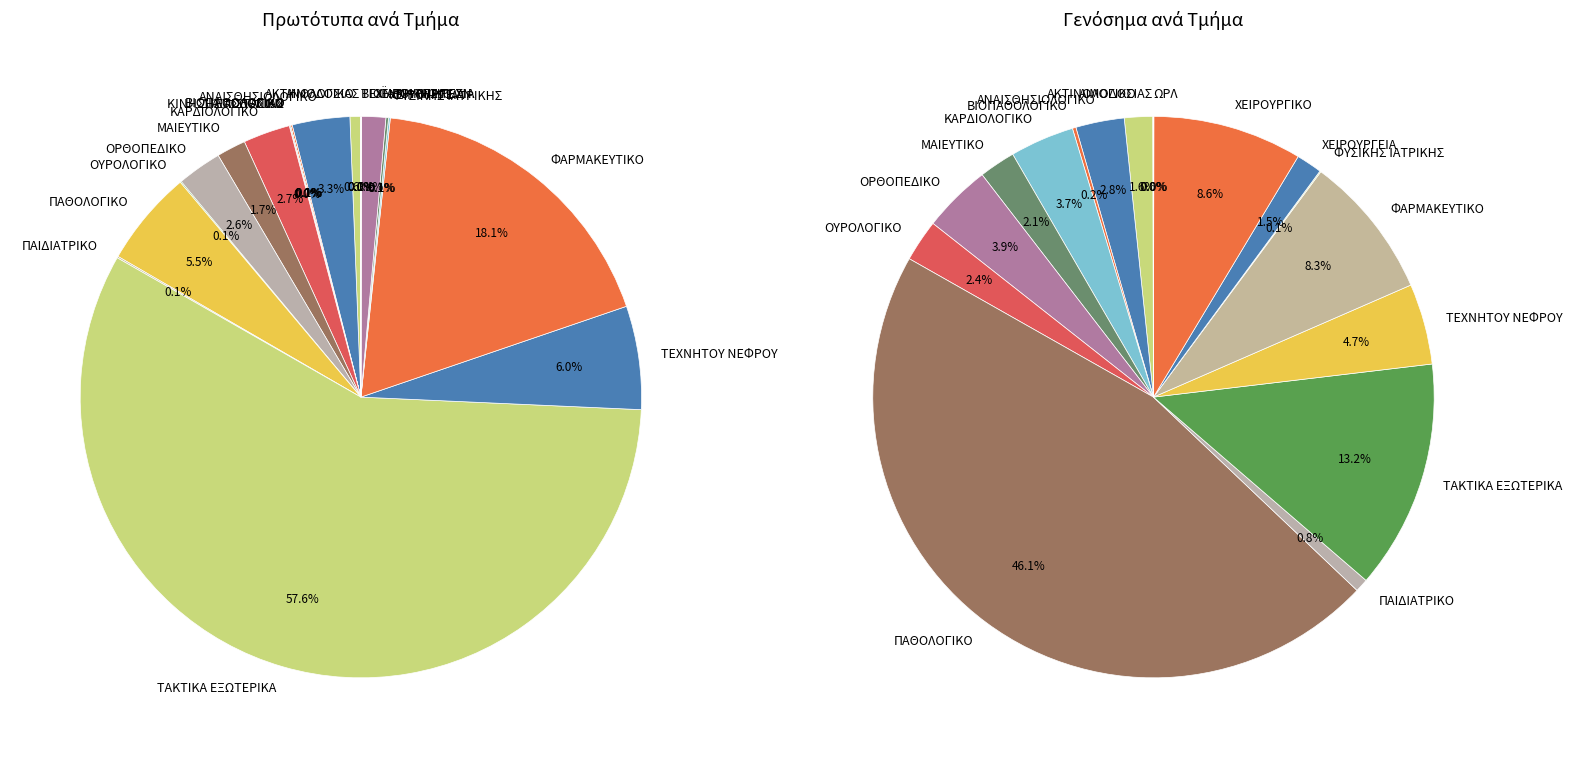

The ΦΥΣΙΚΗΣ ΙΑΤΡΙΚΗΣ ΑΠΟΚΑΤΑΣΤΑΣΗΣ slice represents 0% of the pie. True or false?

True